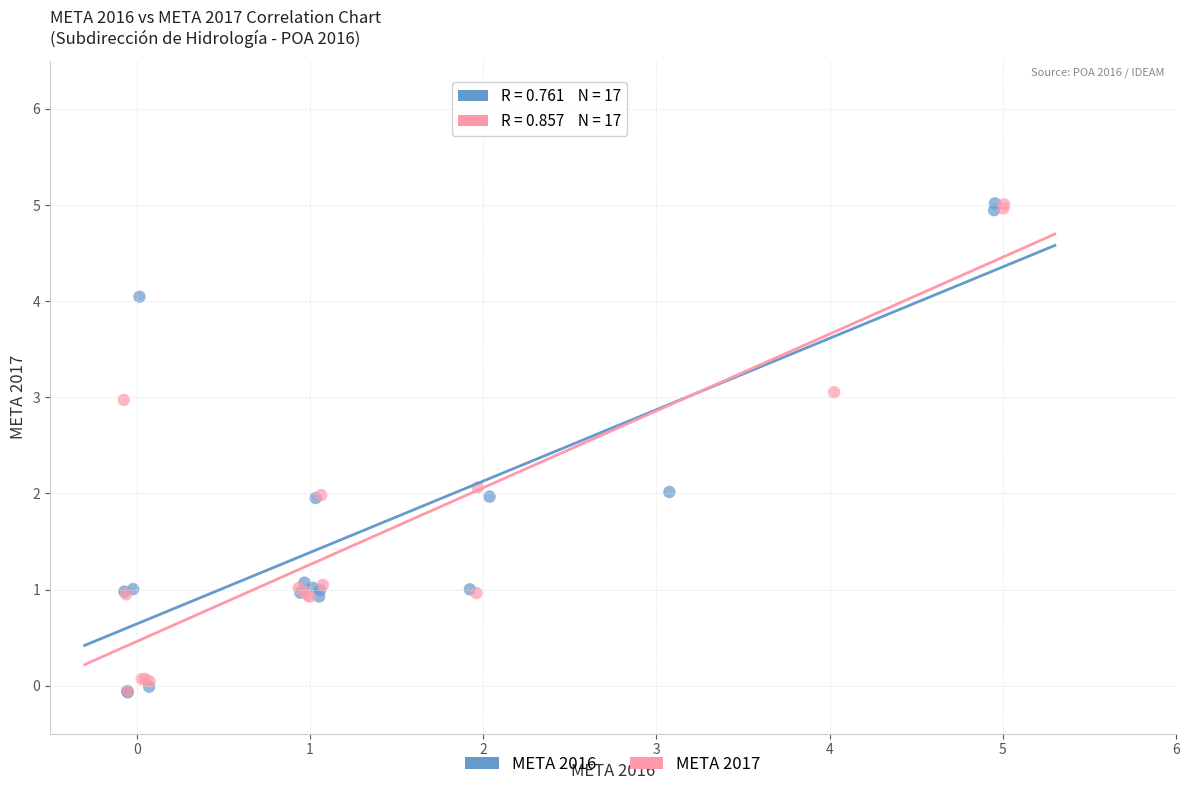

What are all the series names shown in the legend?

META 2016, META 2017